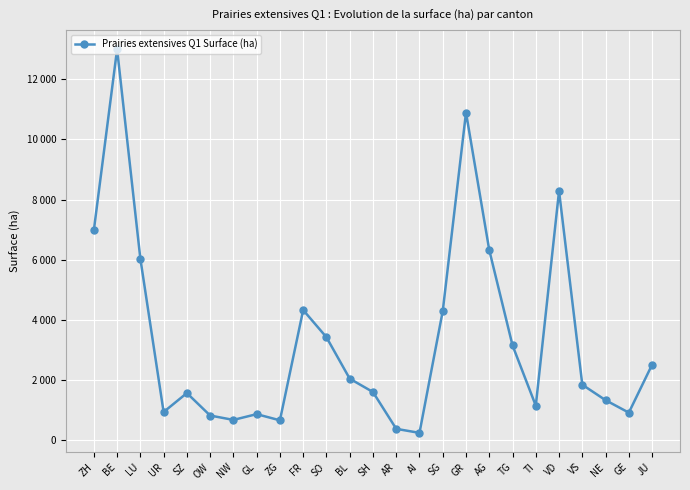

Is this an area chart (filled region under the line)?

No